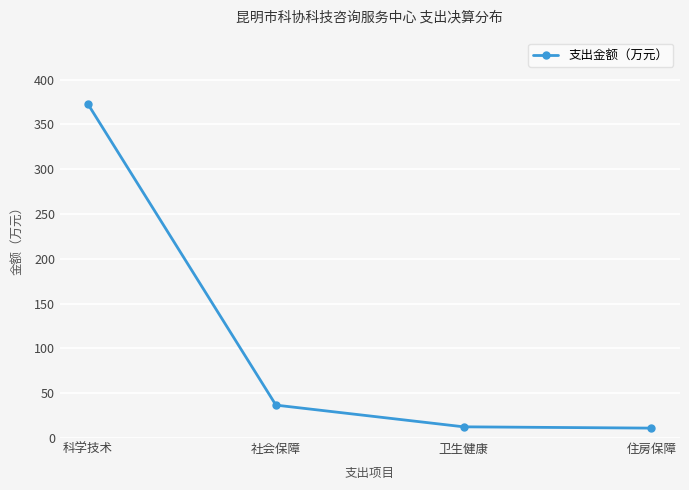

Approximately how many times larger is the value at 科学技术 compared to 卫生健康?

29.8